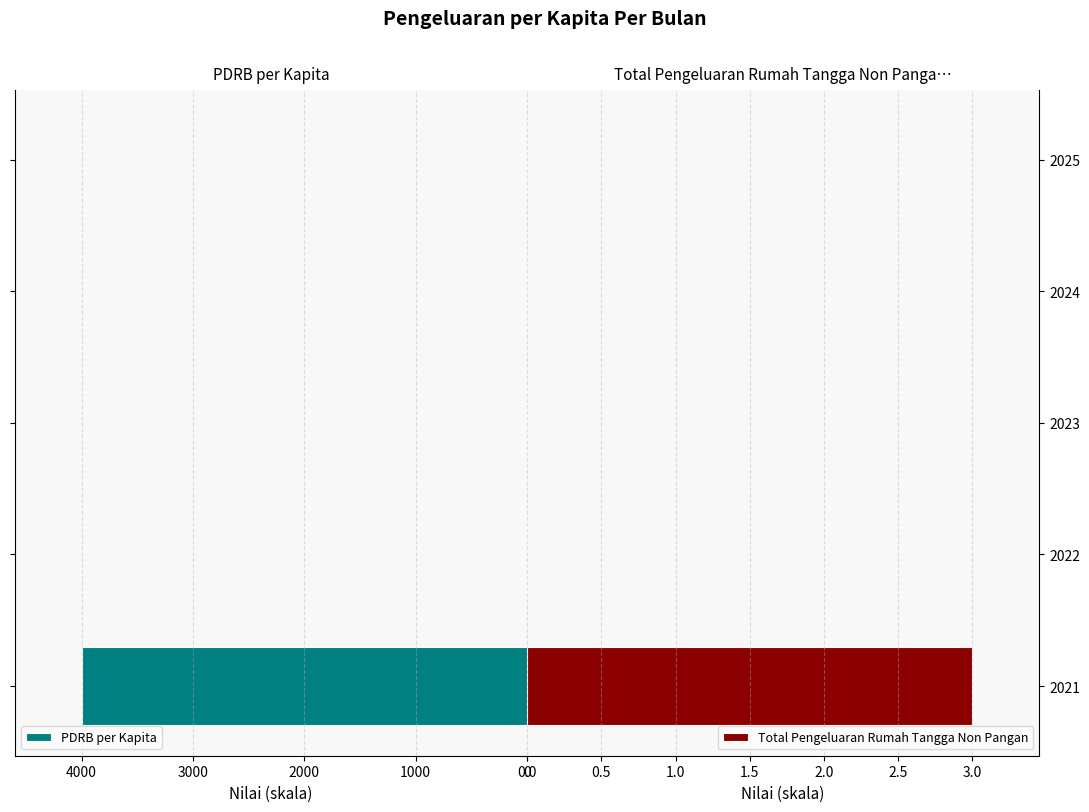

List the series in order of their peak value, lowest first.

Total Pengeluaran Rumah Tangga Non Pangan, PDRB per Kapita